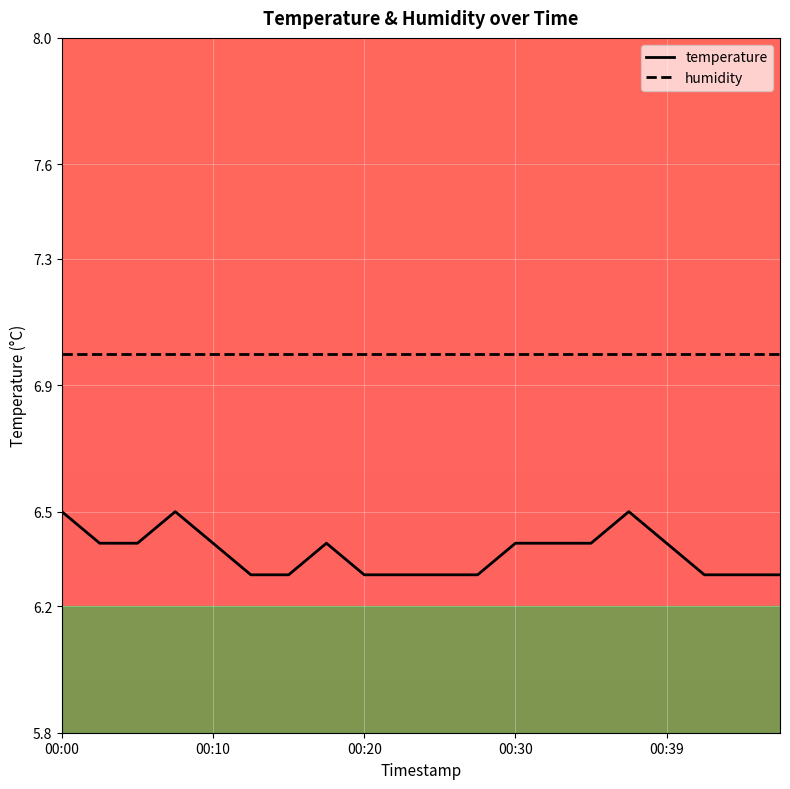

True or false: humidity and temperature cross at least once.

False